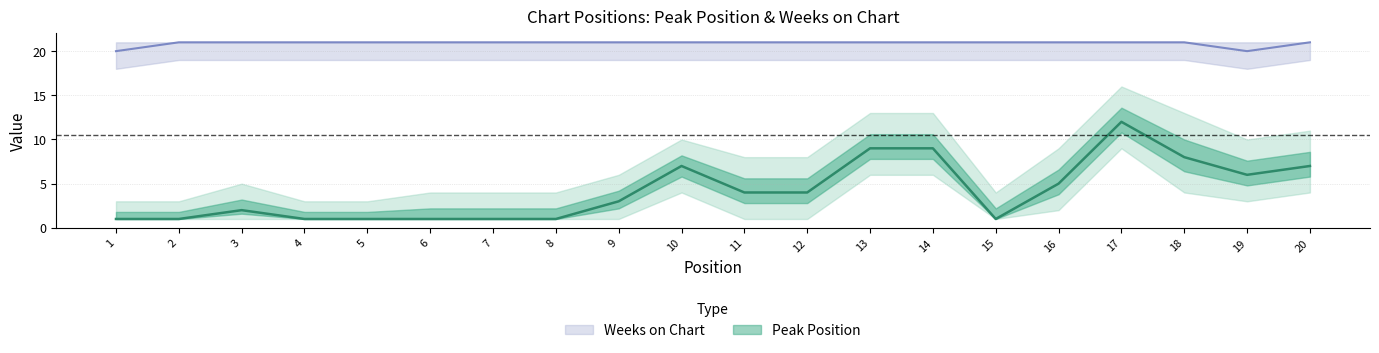

Which category has the highest value in the Weeks on Chart series?

2